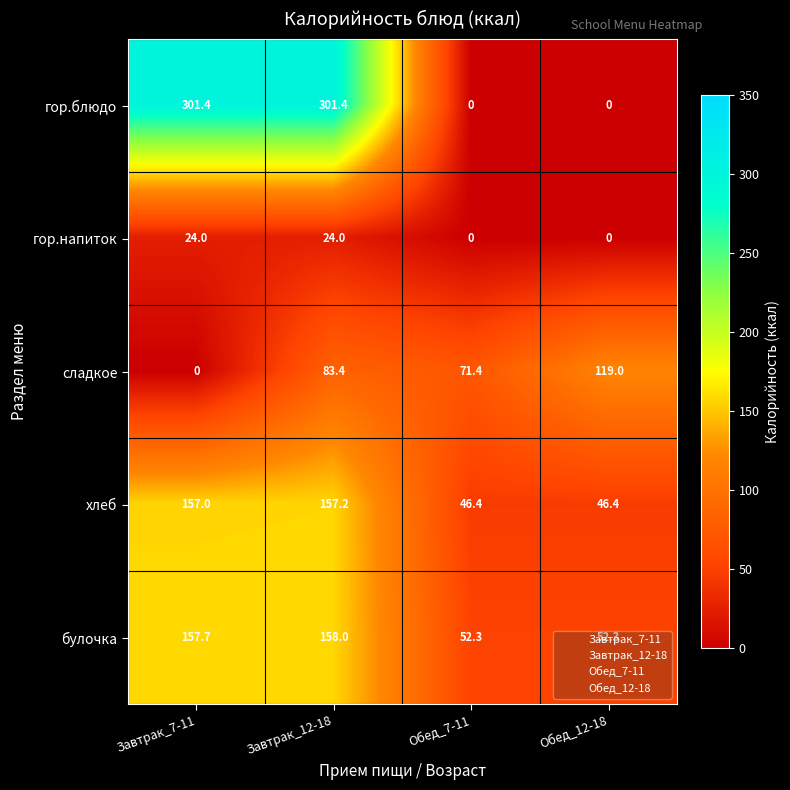

What is the spread (max minus min) of values at Завтрак_12-18?

277.4